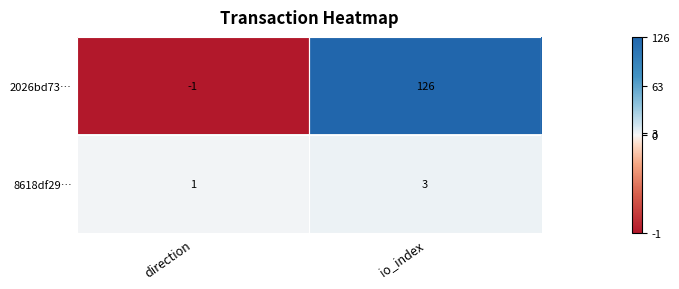

True or false: 2026bd73… has a value of 211 at io_index.

False